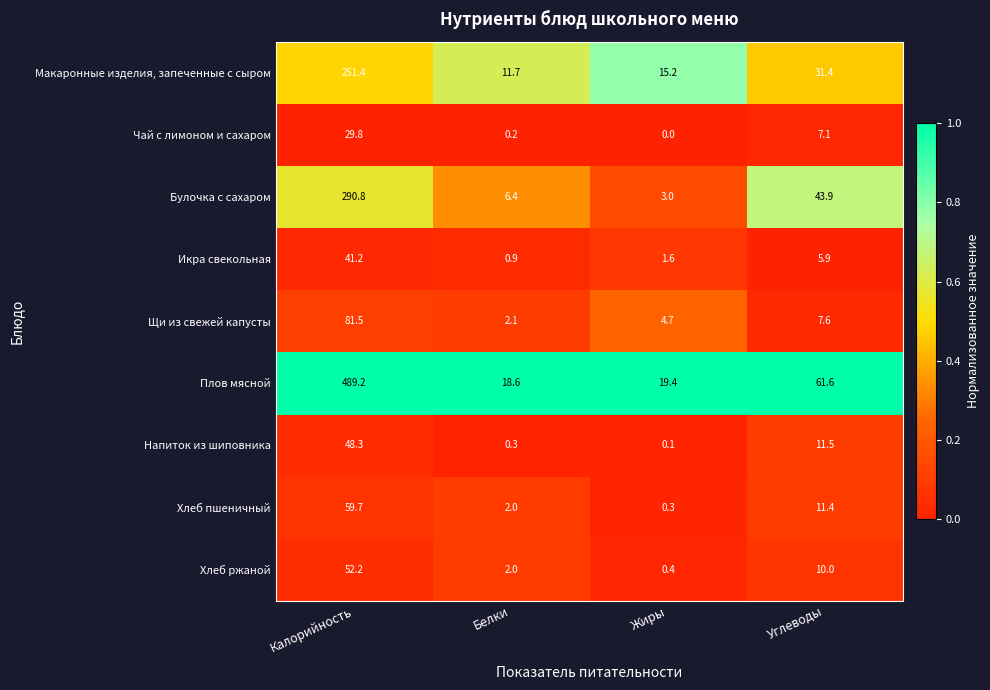

Which label corresponds to the smallest value in the chart?

Жиры